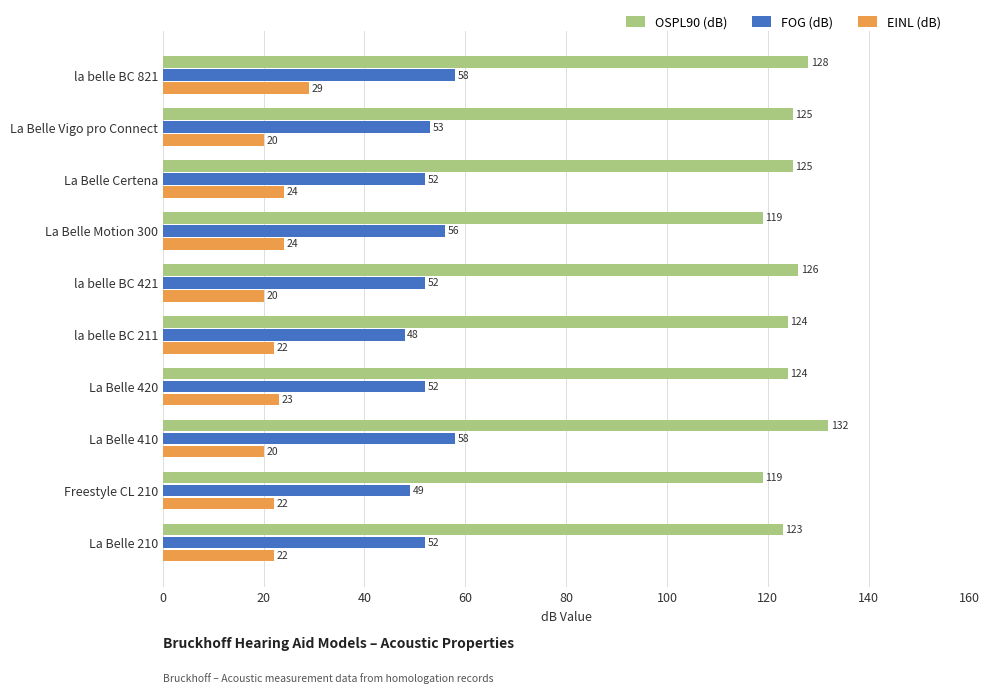

Count the FOG (dB) values in the range 52 to 56.

6